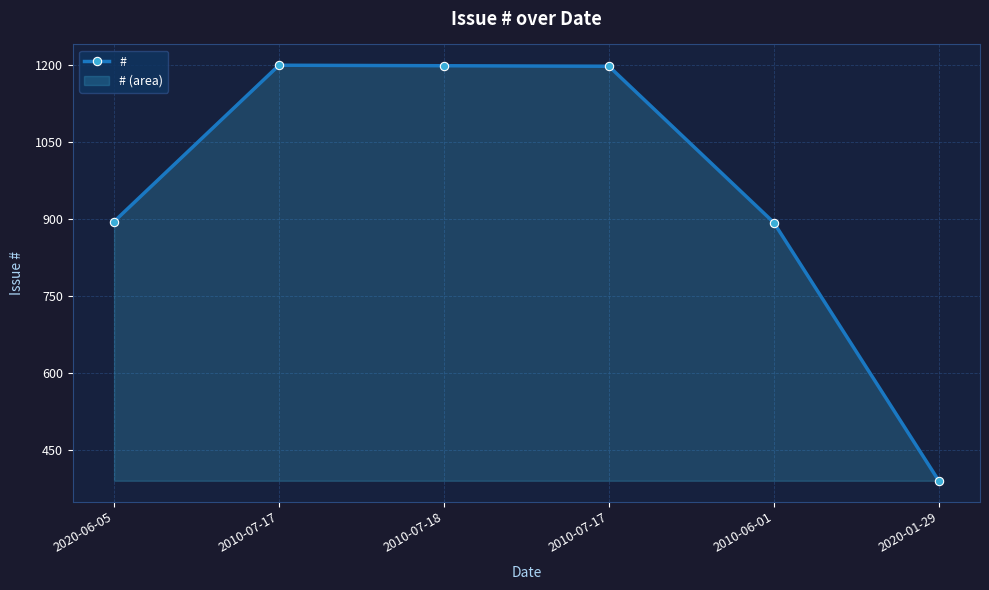

How many interior local peaks (higher than both neighbors) does the data have?

1